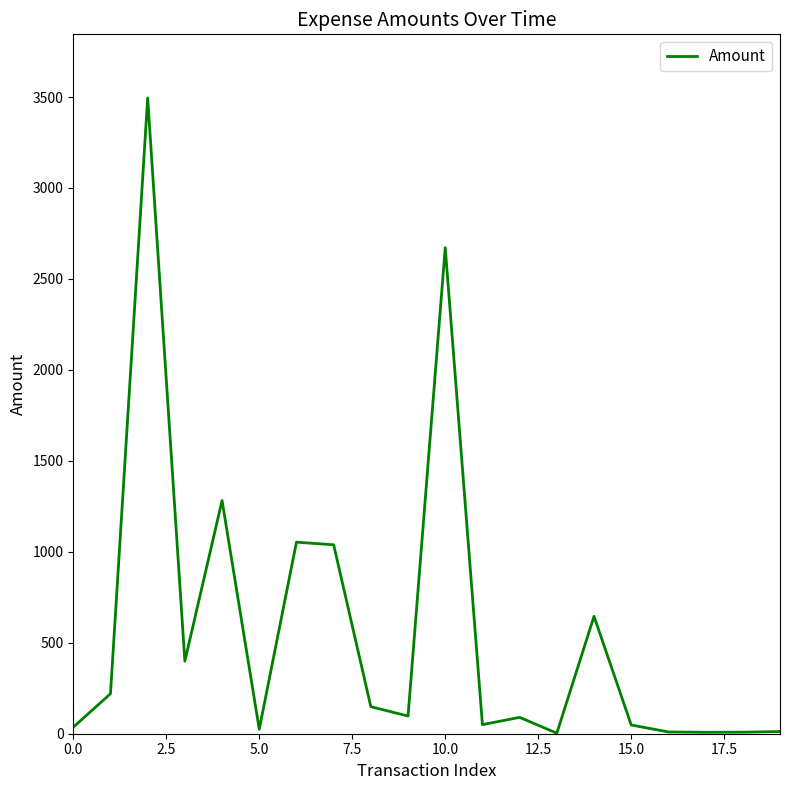

What is the minimum value shown in the chart?

2.9